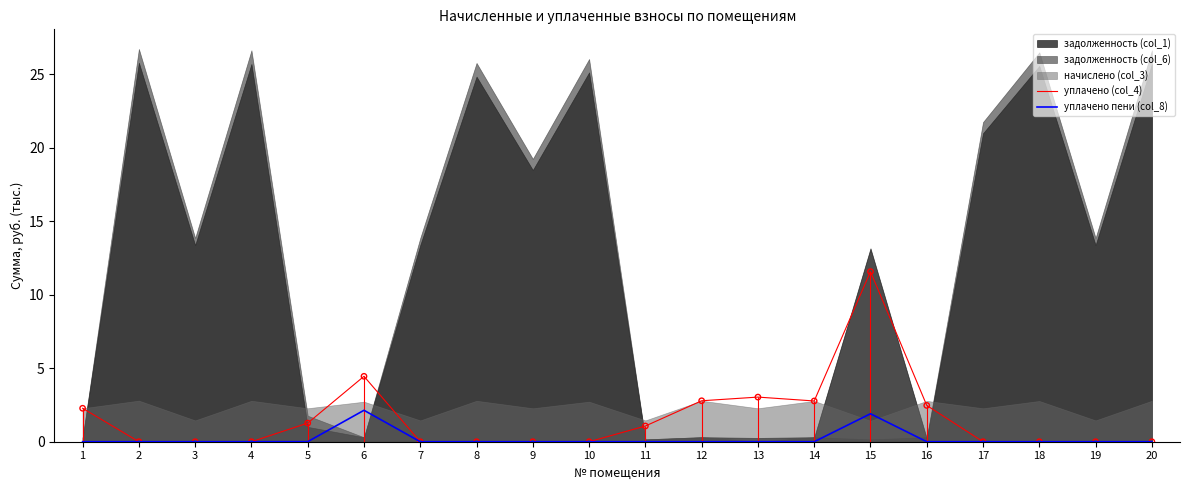

What is the total value across all series at 14?

2.8